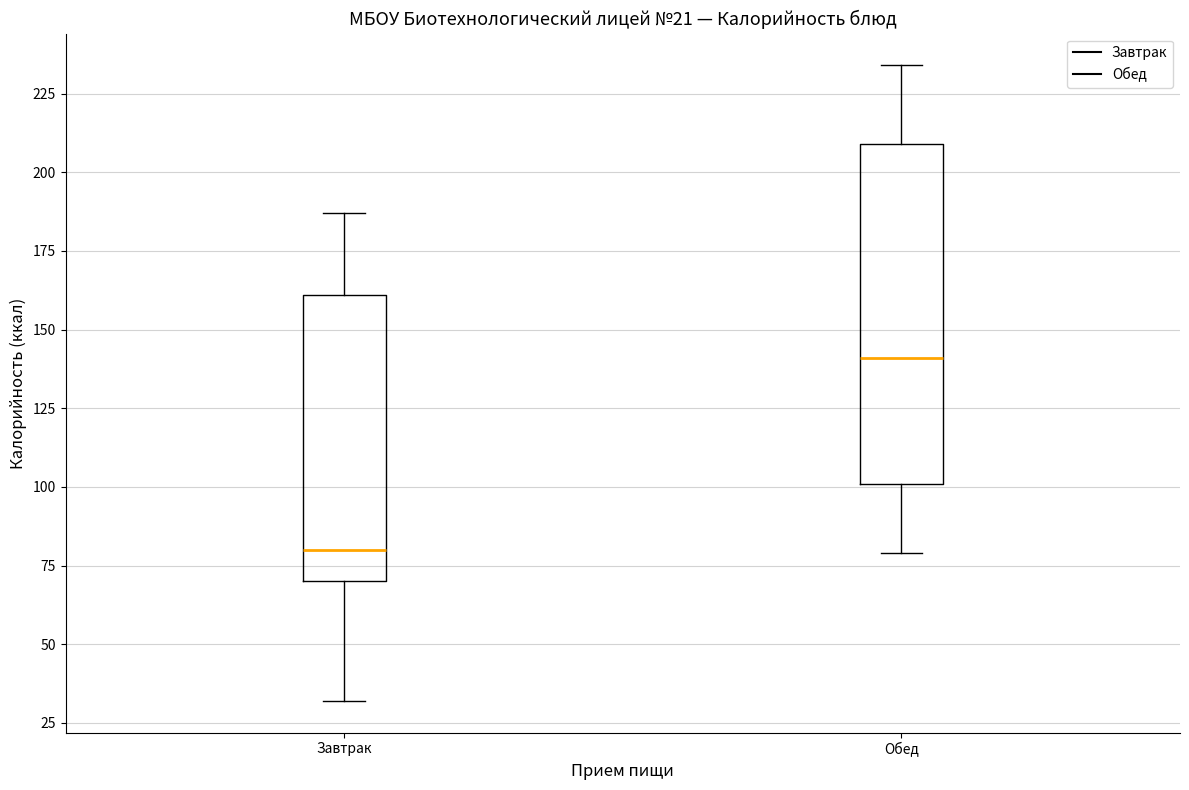

Where is the lower edge of the box for Обед on the y-axis? The values are not printed on the chart, so give them approximately, as read against the axis.

100